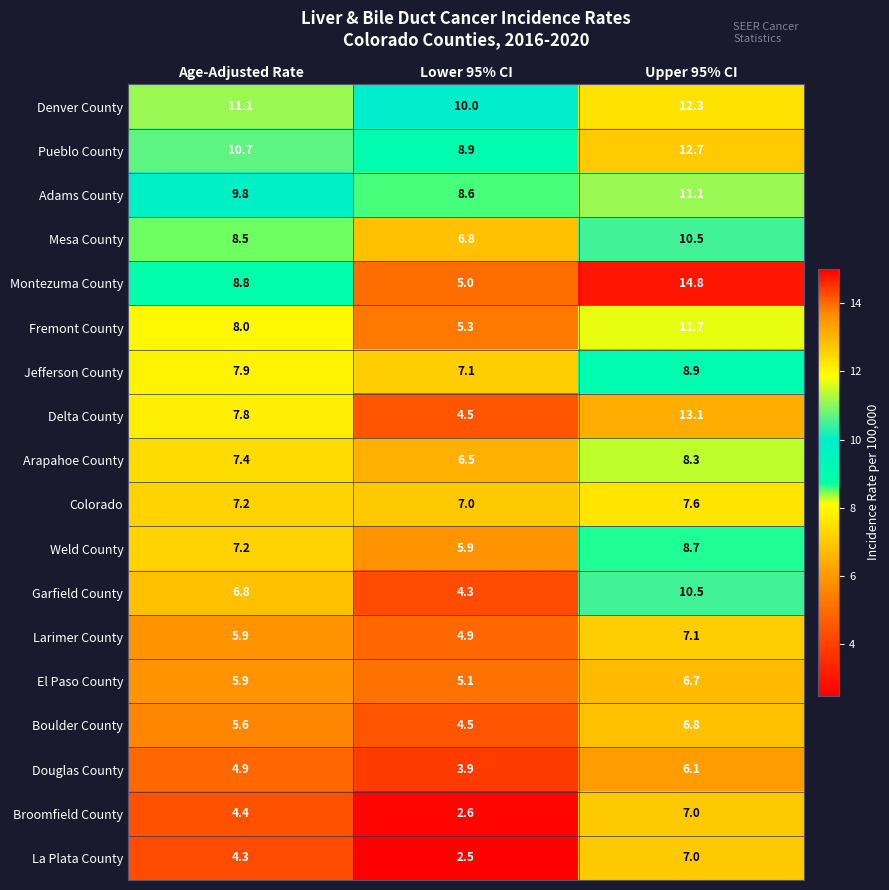

Where is Fremont County nearest to the value 8?

Age-Adjusted Rate